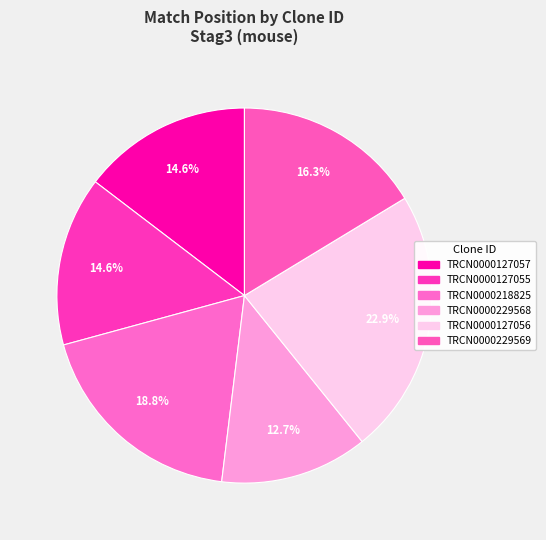

Combined, what portion of the pie is TRCN0000127055 and TRCN0000229568?

27.3%